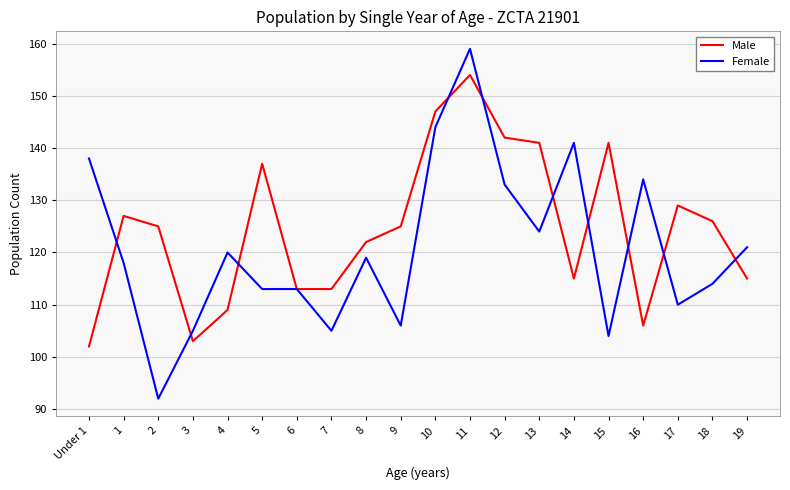

What is the total value across all series at 2?

217